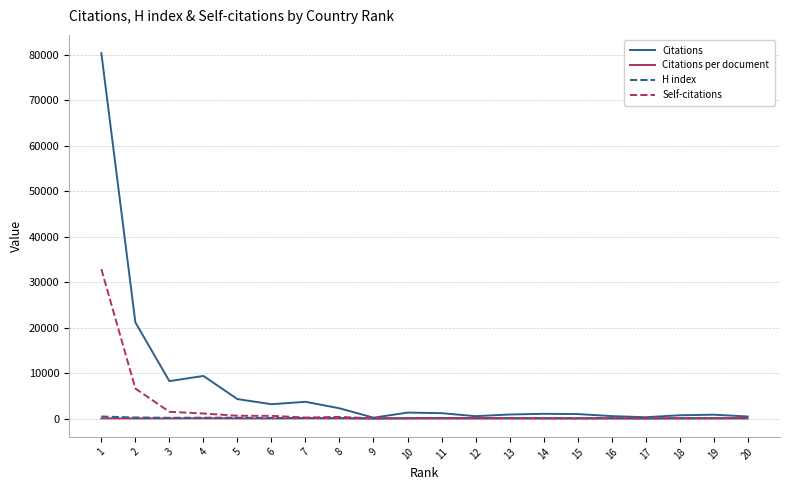

What are all the series names shown in the legend?

Citations, Citations per document, H index, Self-citations